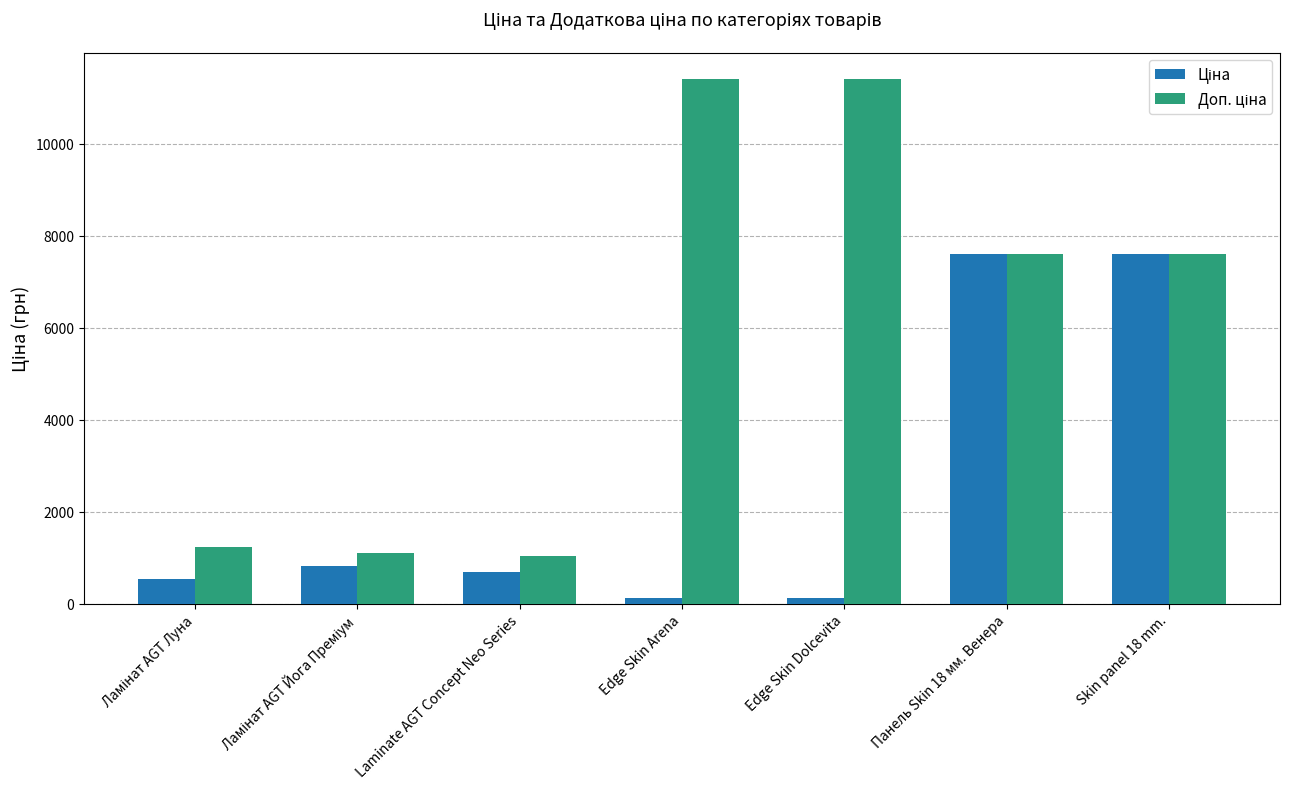

Are the bars horizontal?

No